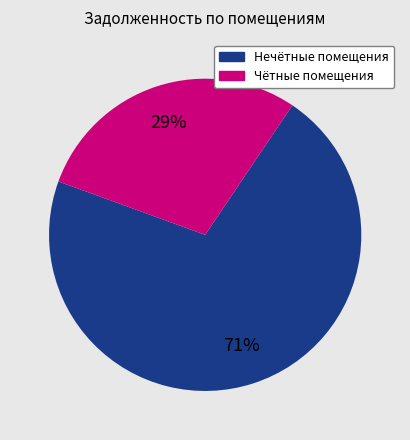

What is the ratio of the value at Чётные помещения to the value at Нечётные помещения?

0.4